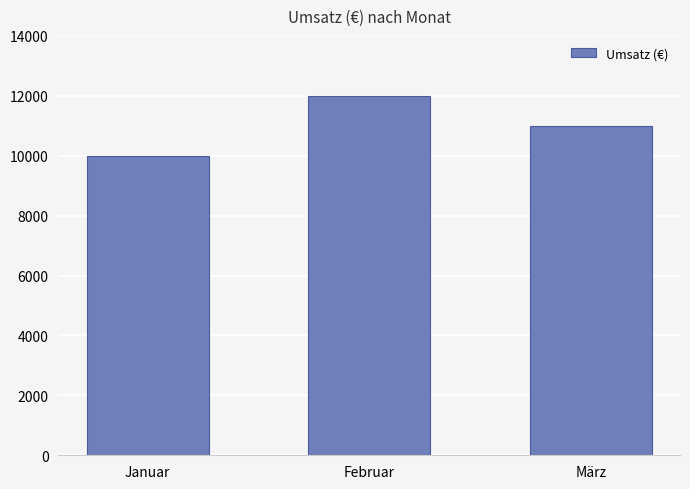

Does the chart contain any negative values?

No